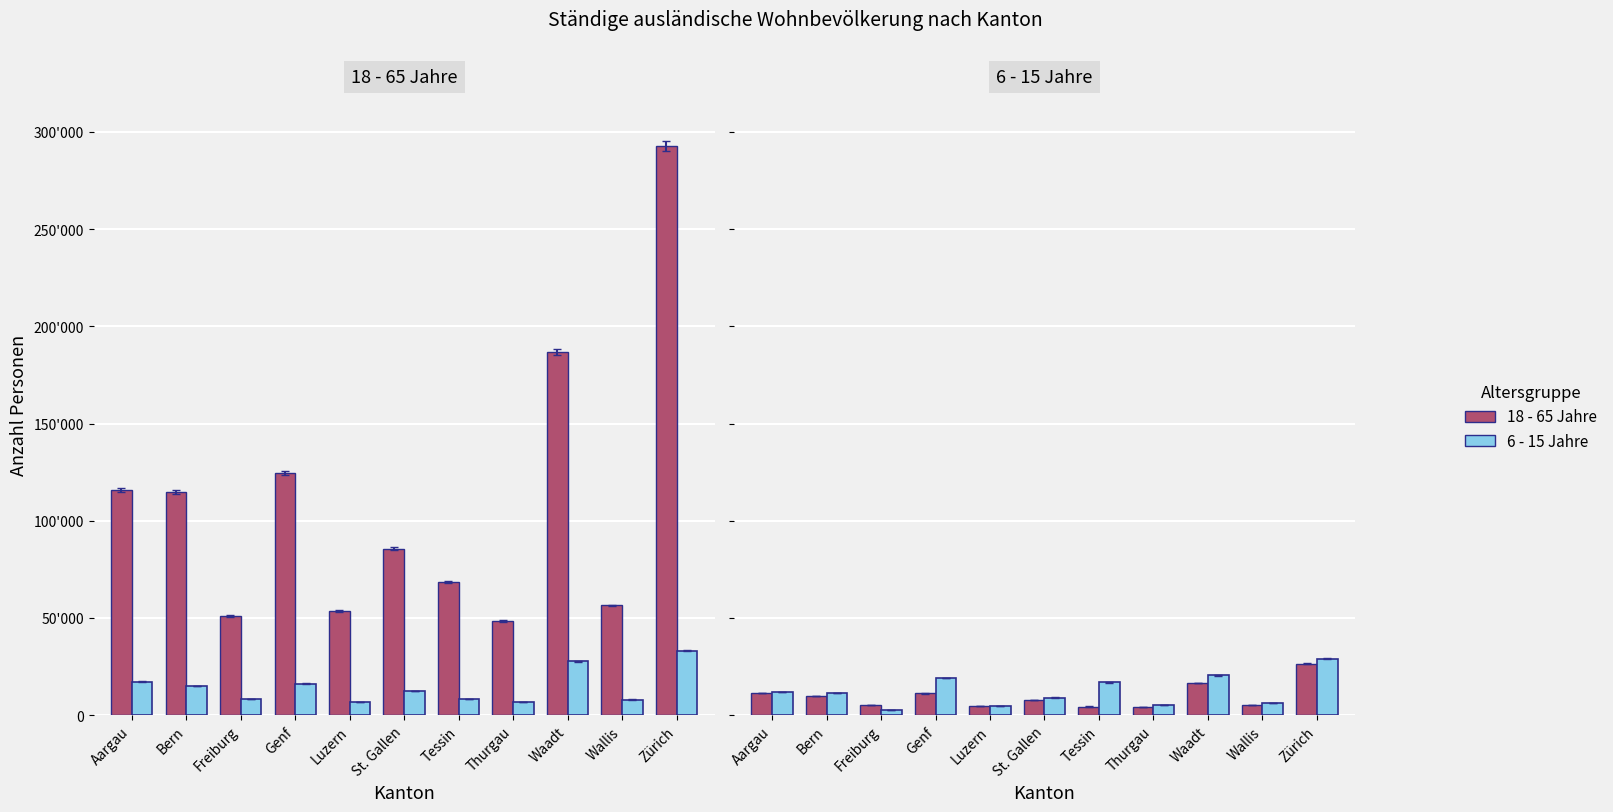

At Tessin, list the series in order from smallest to largest.

0 - 5 Jahre, 6 - 15 Jahre, 65+ Jahre, 18 - 65 Jahre